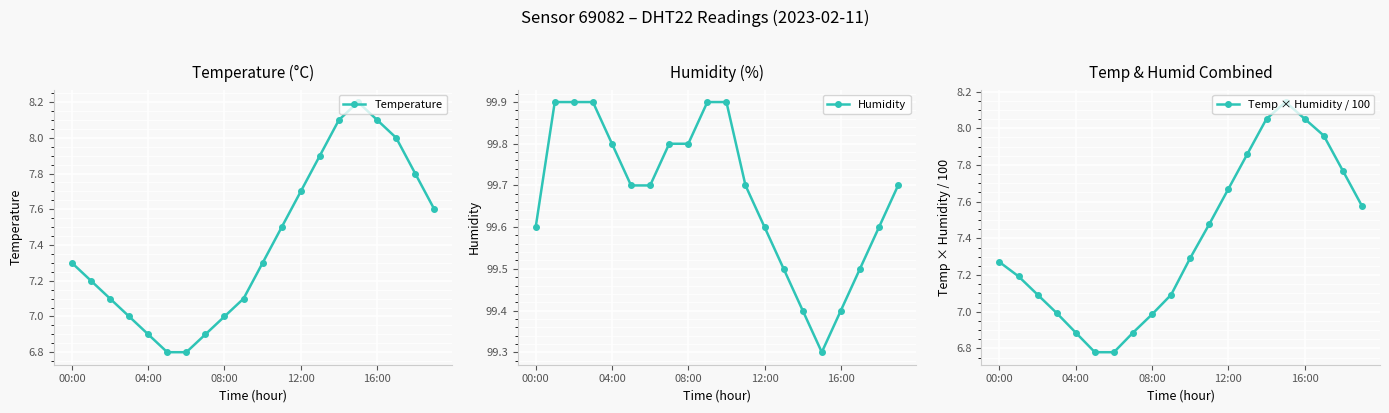

True or false: Temperature and Humidity cross at least once.

False